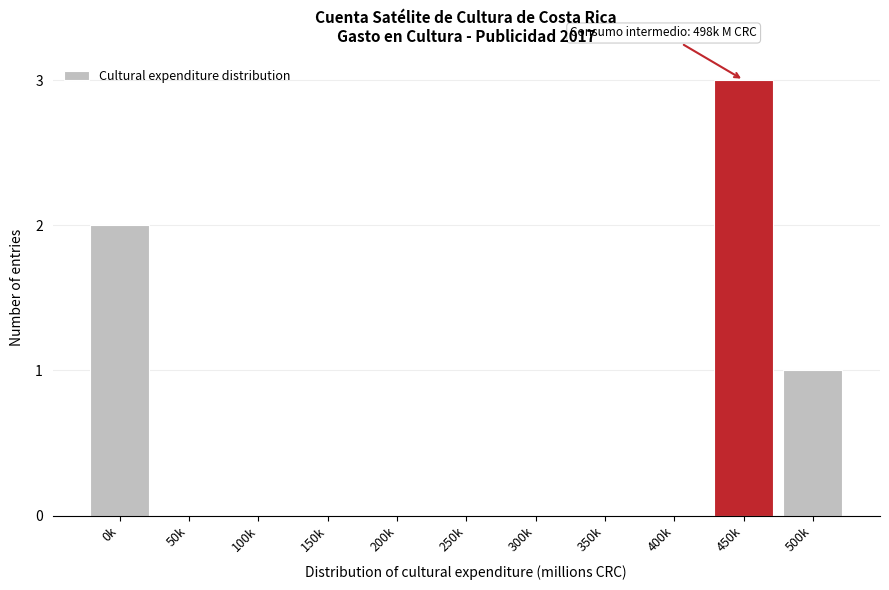

Reading left to right, what are all the values shown in this chart?

0k=2	50k=0	100k=0	150k=0	200k=0	250k=0	300k=0	350k=0	400k=0	450k=3	500k=1